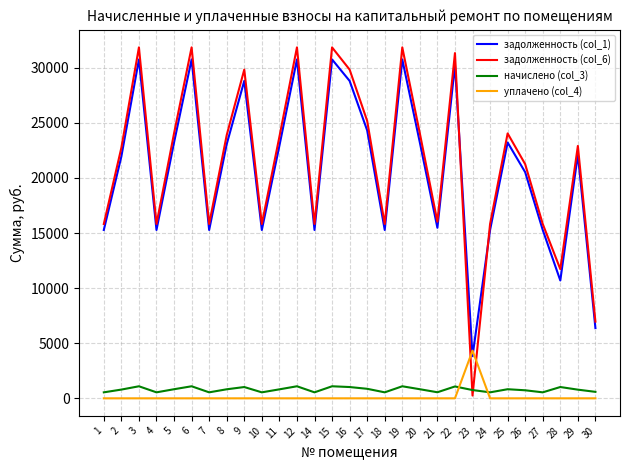

How many interior local peaks does the задолженность (col_6) series have?

9